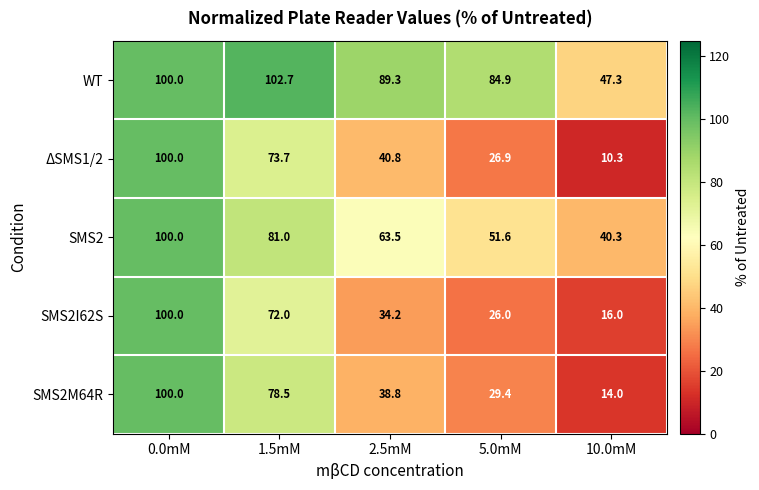

What is the difference between the second highest and second lowest values in the SMS2M64R series?

49.1